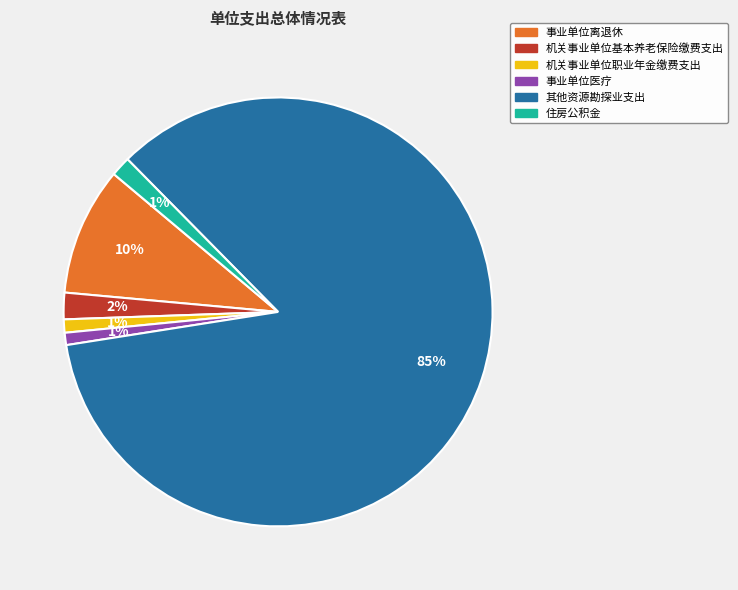

What percentage is the 其他资源勘探业支出 slice, to the nearest percent?

85%